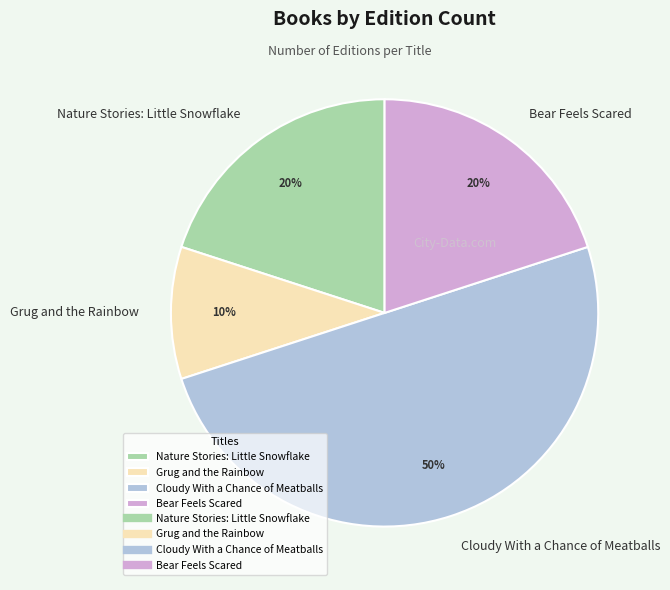

Count the number of slices in the pie.

4